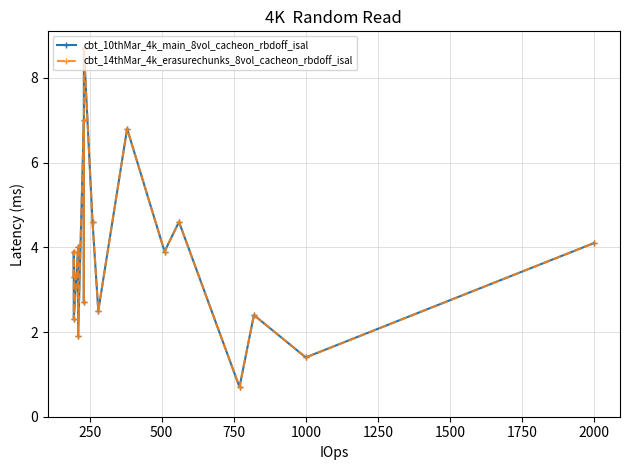

Which series has the largest total across all categories?

cbt_10thMar_4k_main_8vol_cacheon_rbdoff_isal